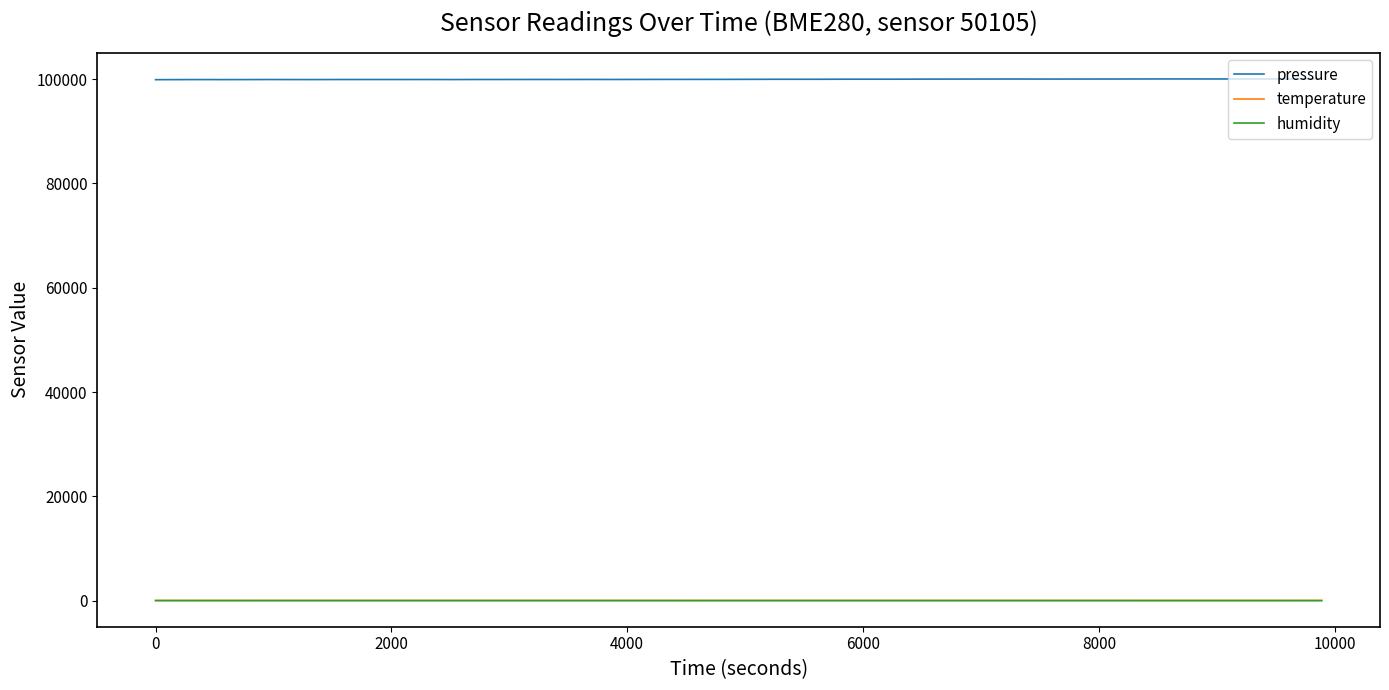

What are all the series names shown in the legend?

pressure, temperature, humidity